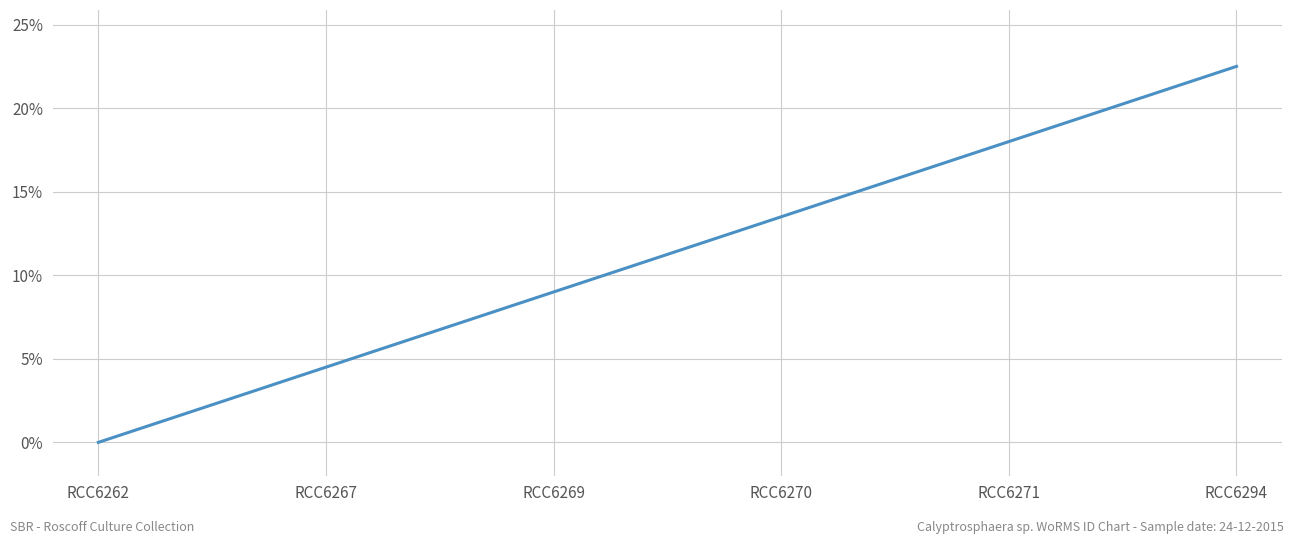

What is the sum of all values?

67.5